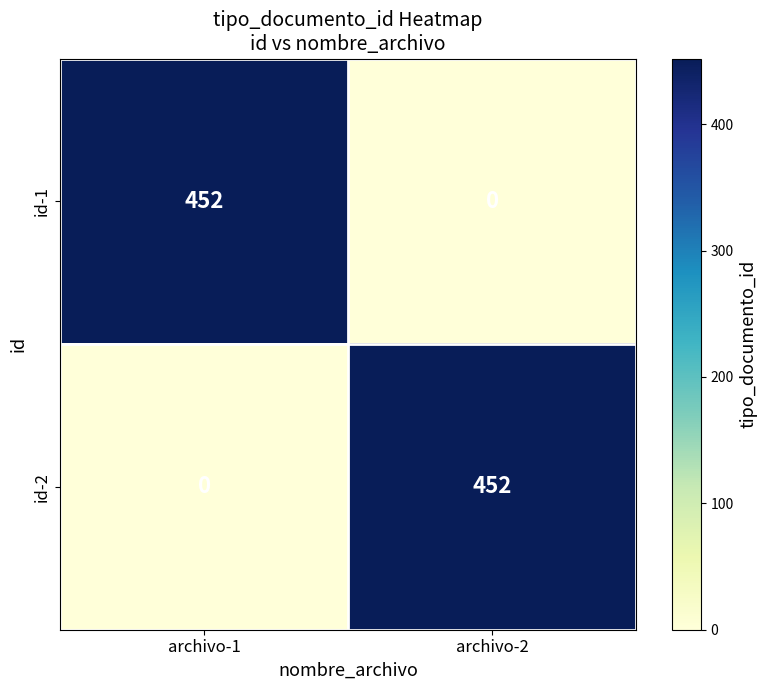

What is the sum of the id-1 values at archivo-2 and archivo-1?

452